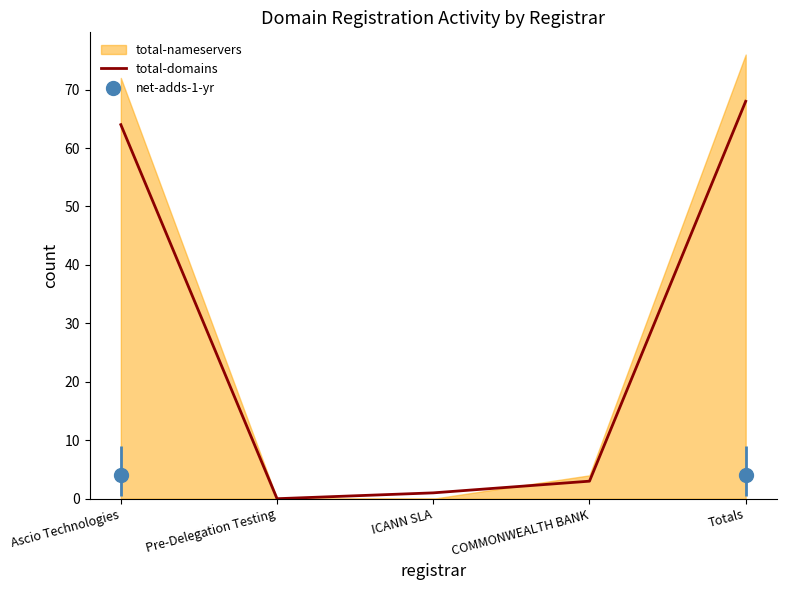

Reading left to right, extract all data points from this chart.

Ascio Technologies=64	Pre-Delegation Testing=0	ICANN SLA=1	COMMONWEALTH BANK=3	Totals=68